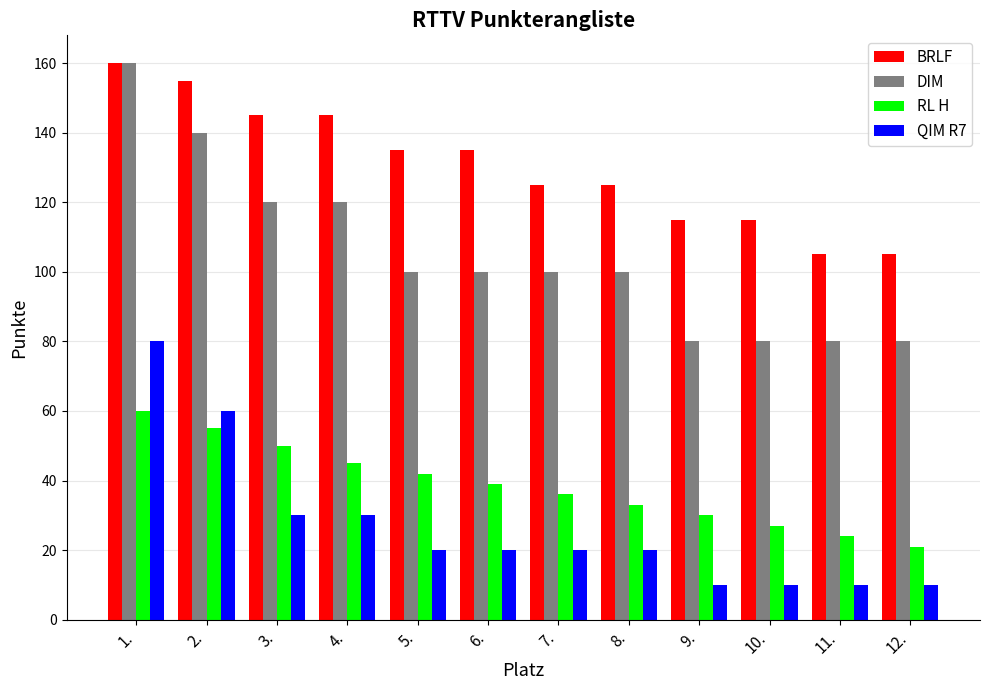

What are all the series names shown in the legend?

BRLF, DIM, RL H, QIM R7